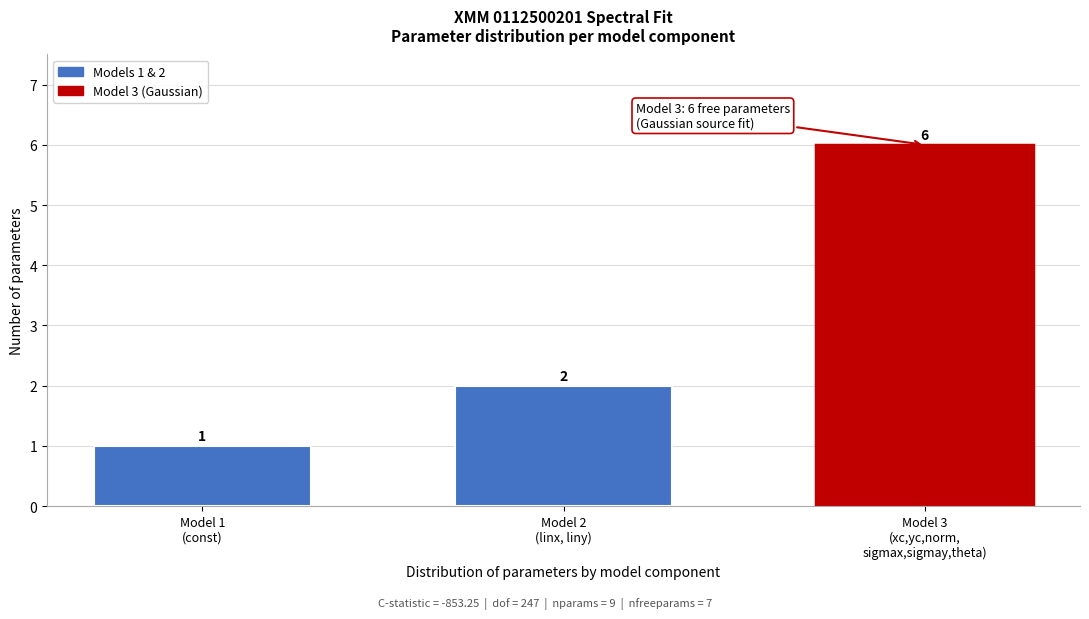

Reading right to left, what are all the values shown in this chart?

6	2	1